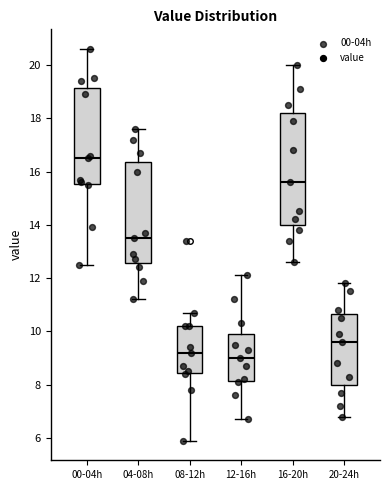

Comparing the boxes themselves (not the whiskers), which one is the tallest?

16-20h